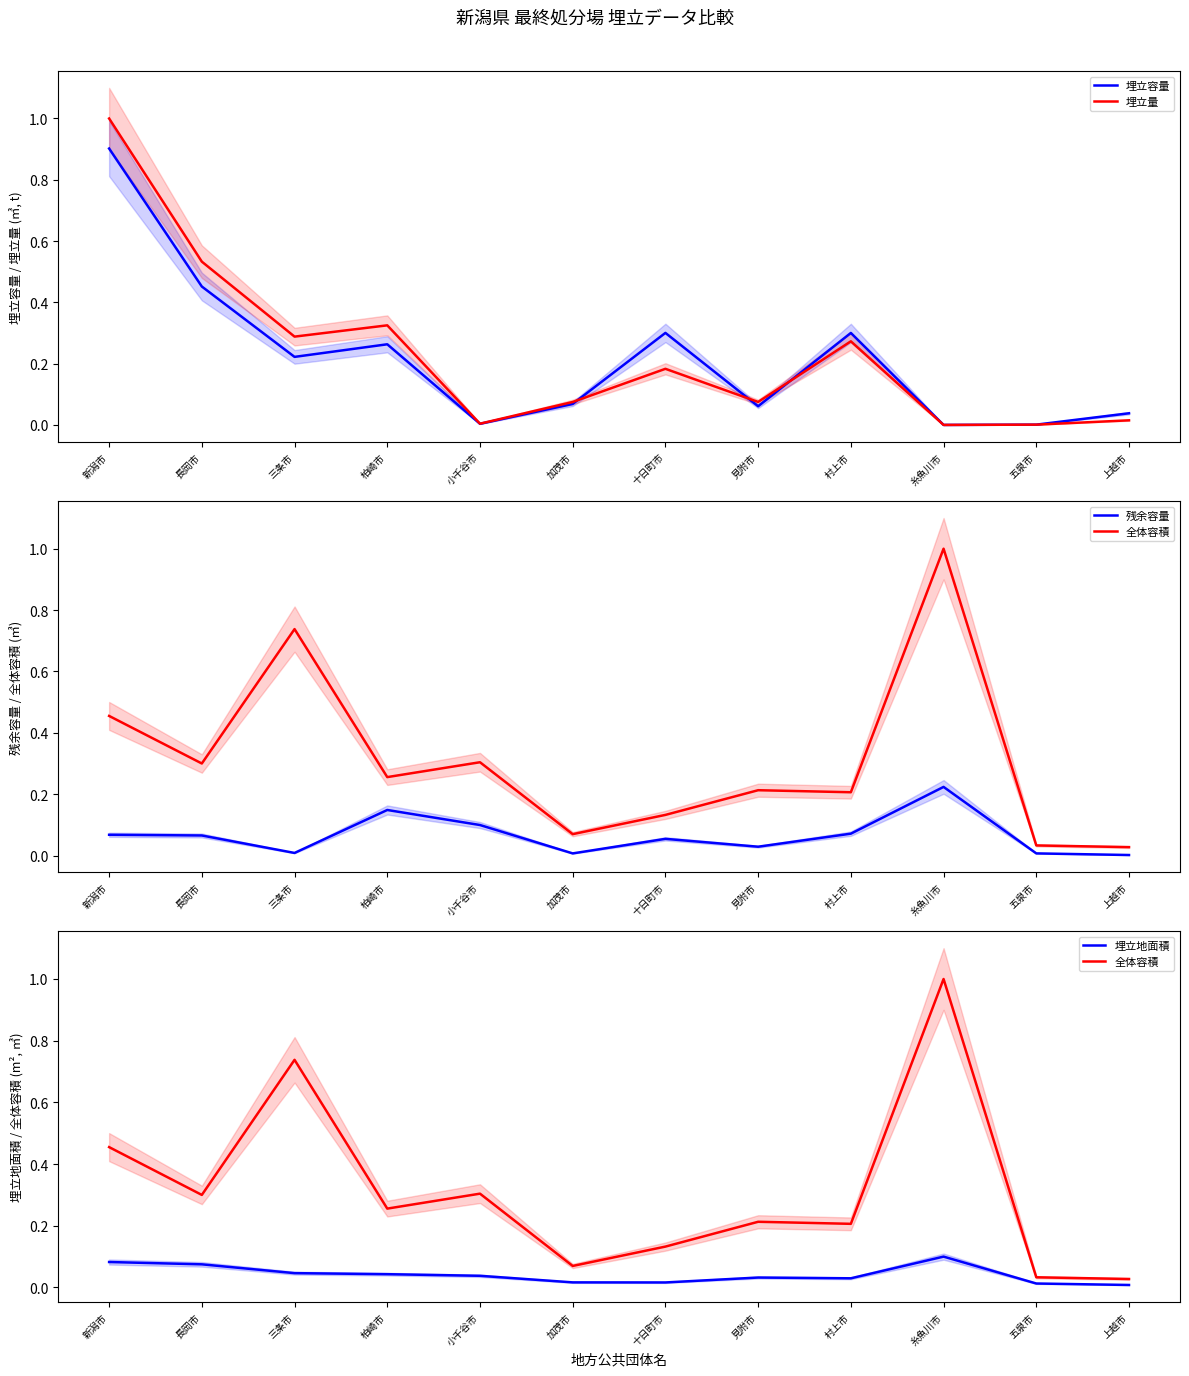

Where do 埋立容量 and 残余容量 first cross each other?

柏崎市 and 小千谷市